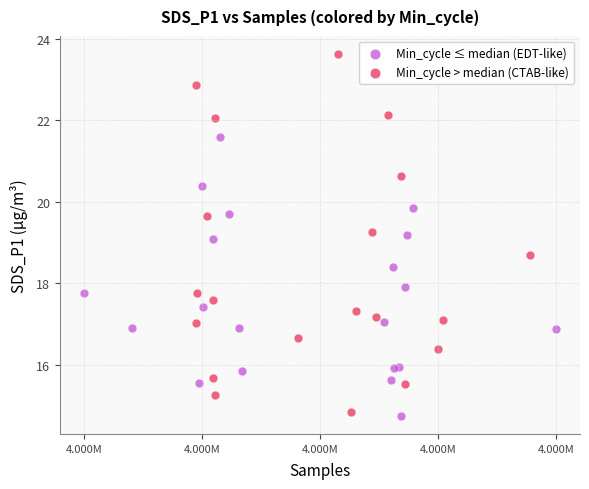

Which series contains the highest Y value?

Min_cycle > median (CTAB-like)